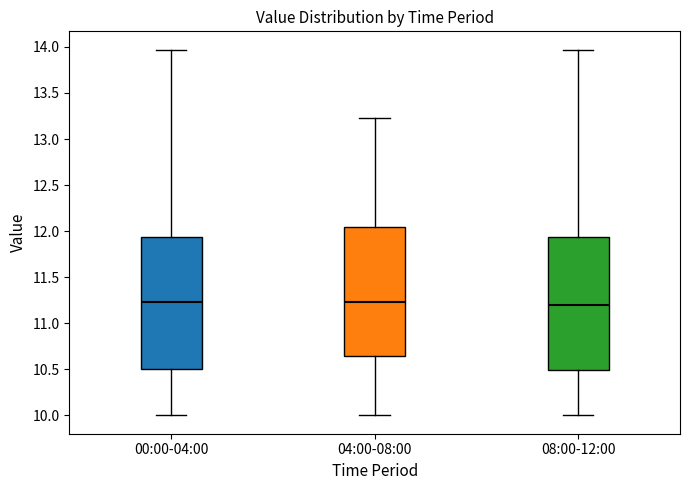

Reading left to right, transcribe this box plot: for each box, give where its median line is, the range the box spans, and where its two whiskers end, as read against the y-axis. The values are not printed on the chart, so give them approximately, as read against the axis.

00:00-04:00: median 11.25, box 10.50 to 11.95, whiskers 10.00 to 13.95
04:00-08:00: median 11.25, box 10.65 to 12.05, whiskers 10.00 to 13.25
08:00-12:00: median 11.20, box 10.50 to 11.95, whiskers 10.00 to 13.95